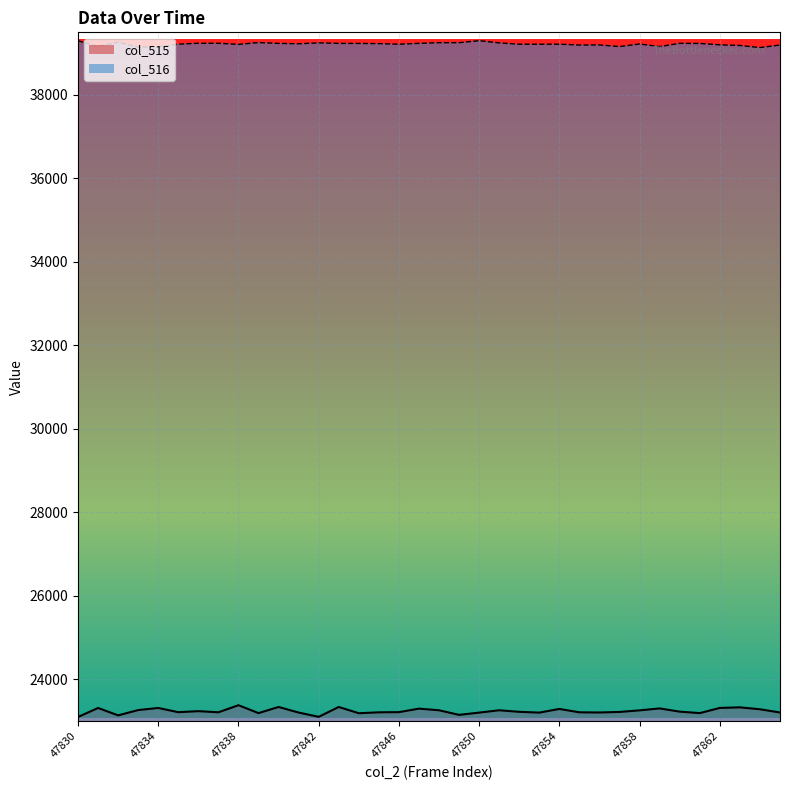

What are all the series names shown in the legend?

col_515, col_516